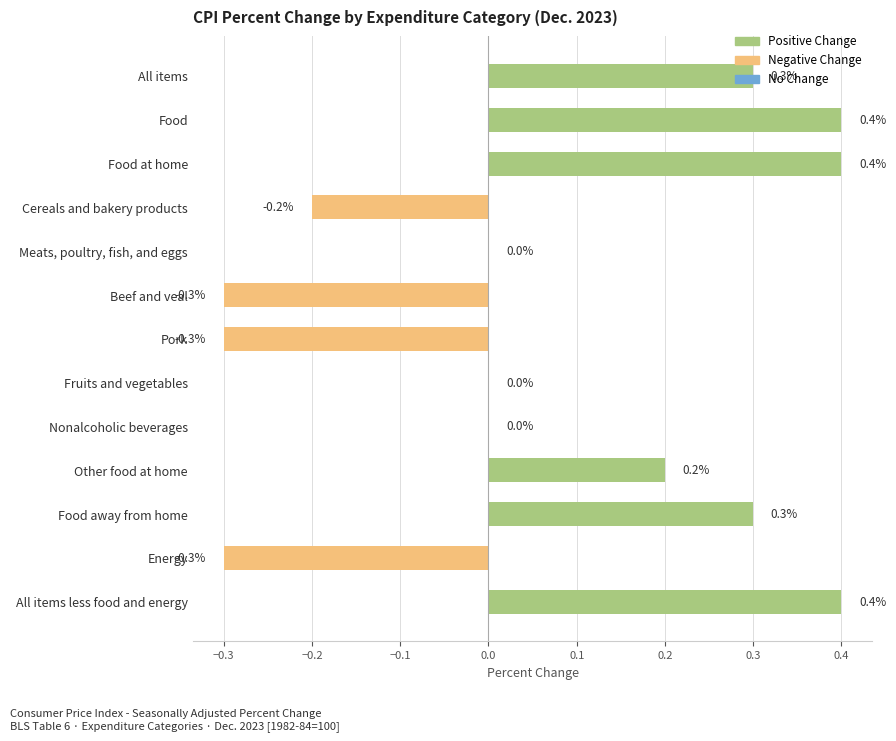

Between Cereals and bakery products and Beef and veal, which is larger?

Cereals and bakery products